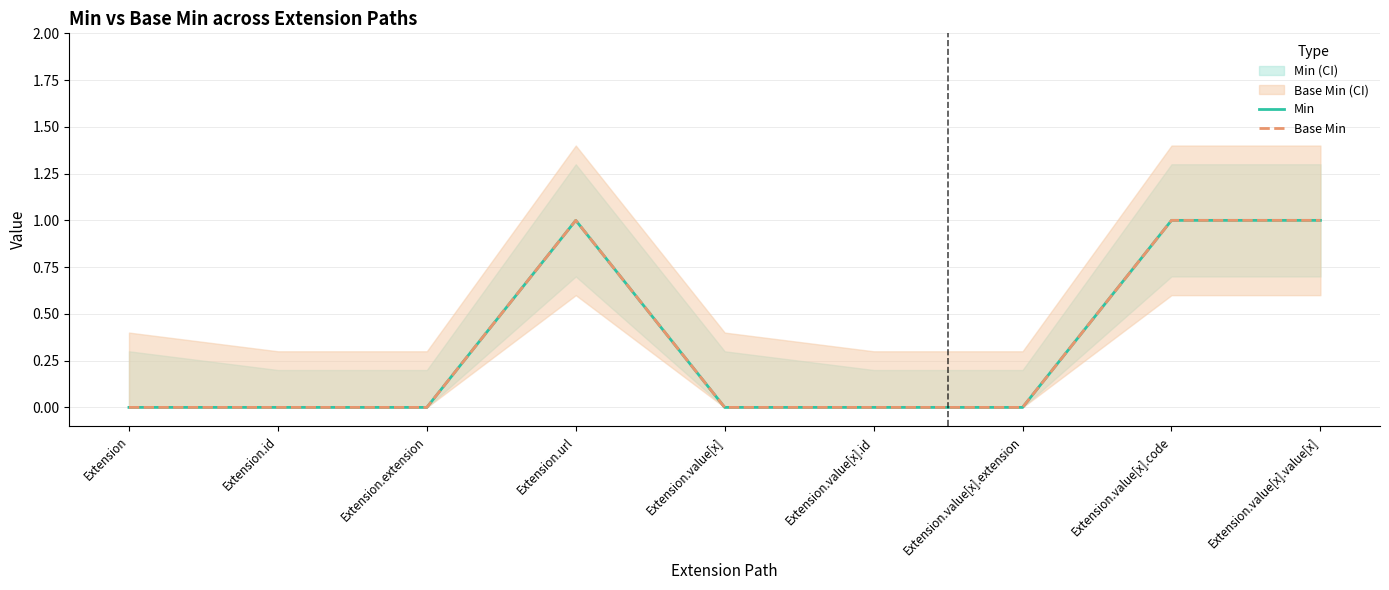

How many values in the Base Min series exceed 0?

3